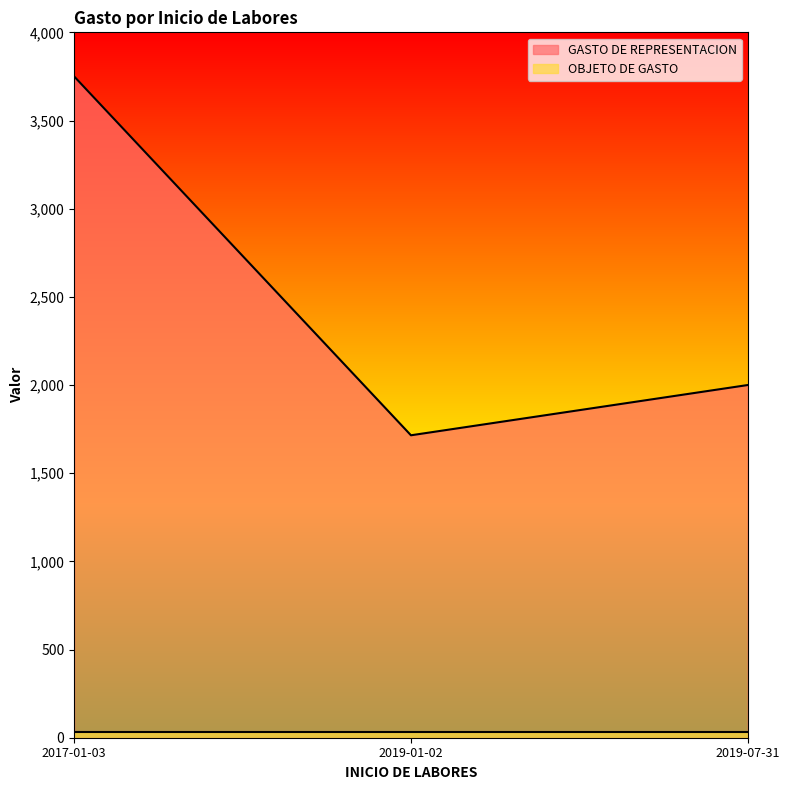

List the labels in order of value, smallest first.

2019-01-02, 2019-07-31, 2017-01-03